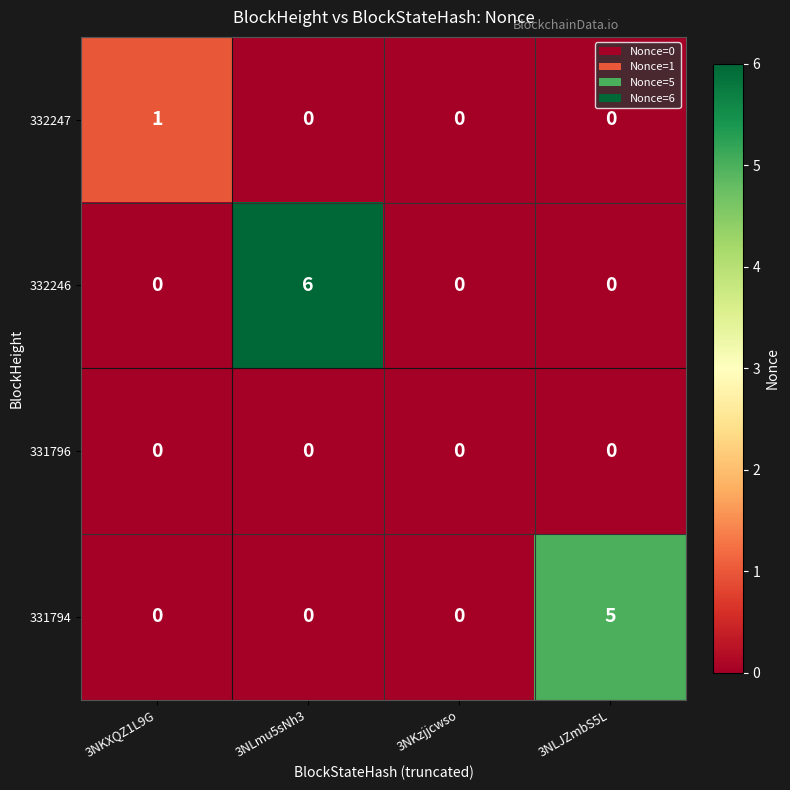

Which series has the largest total across all categories?

332246